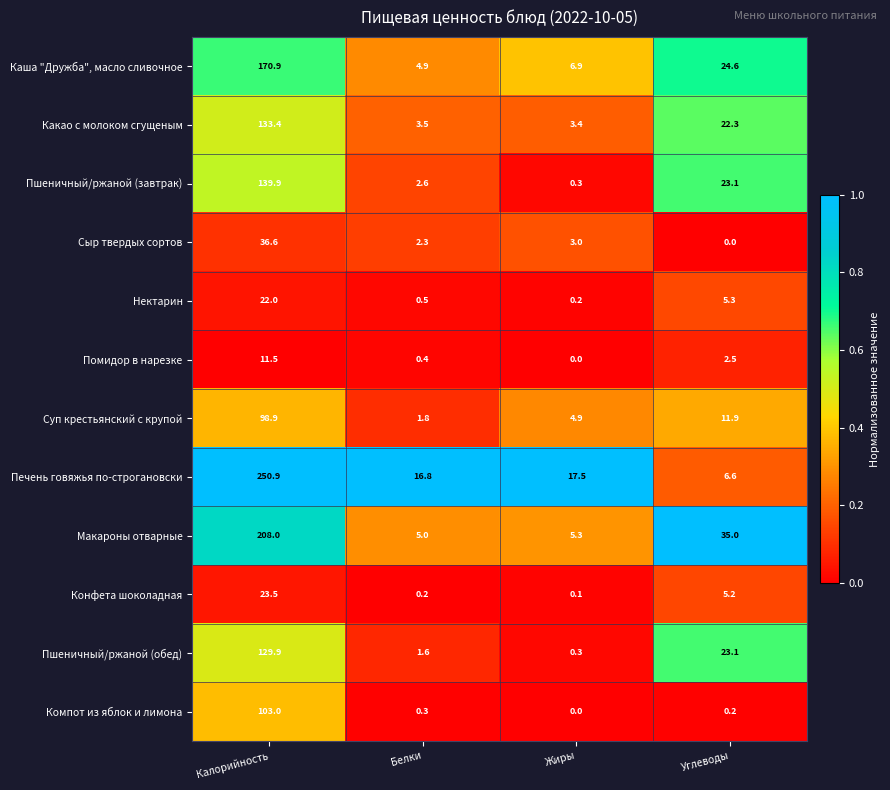

At which category does the chart reach its peak across all series?

Калорийность